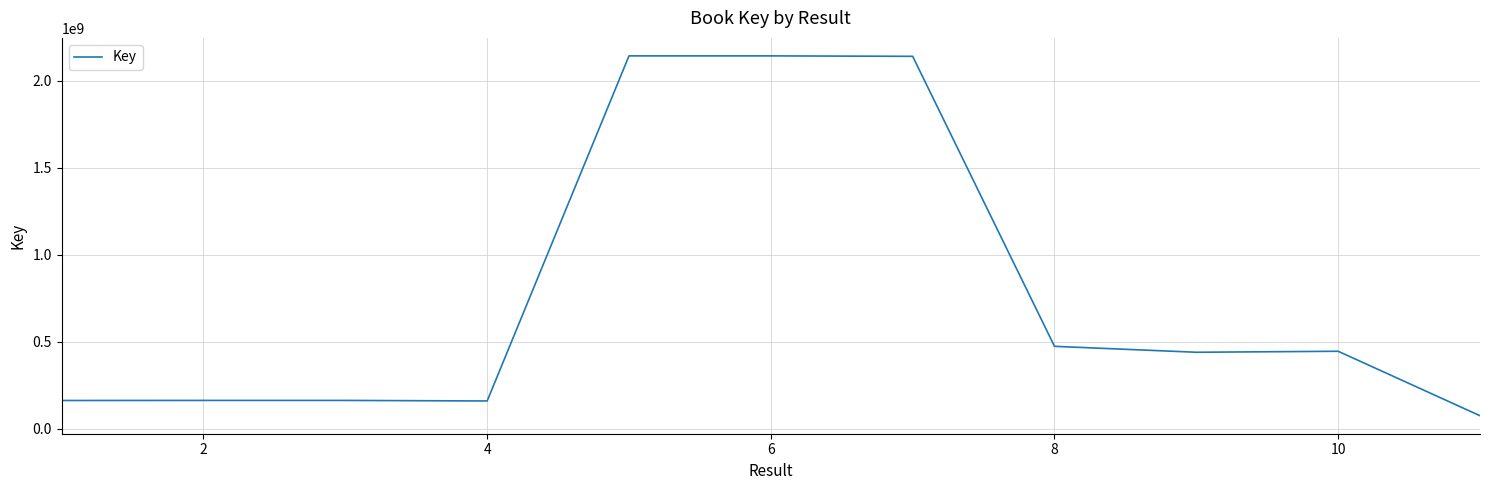

What is the maximum value shown in the chart?

2142246254